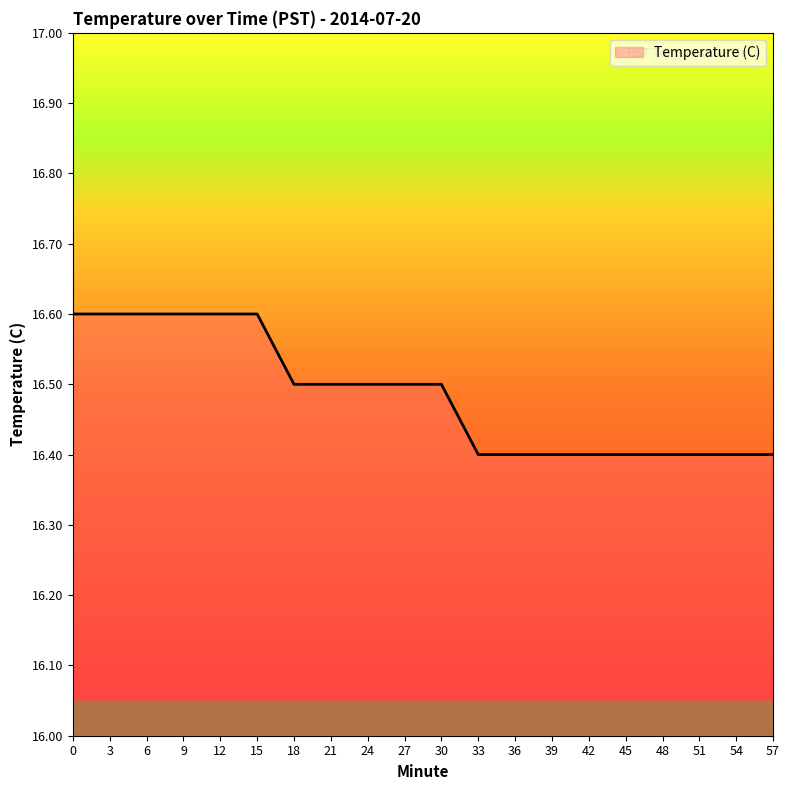

The value at 3 is 16.6. True or false?

True